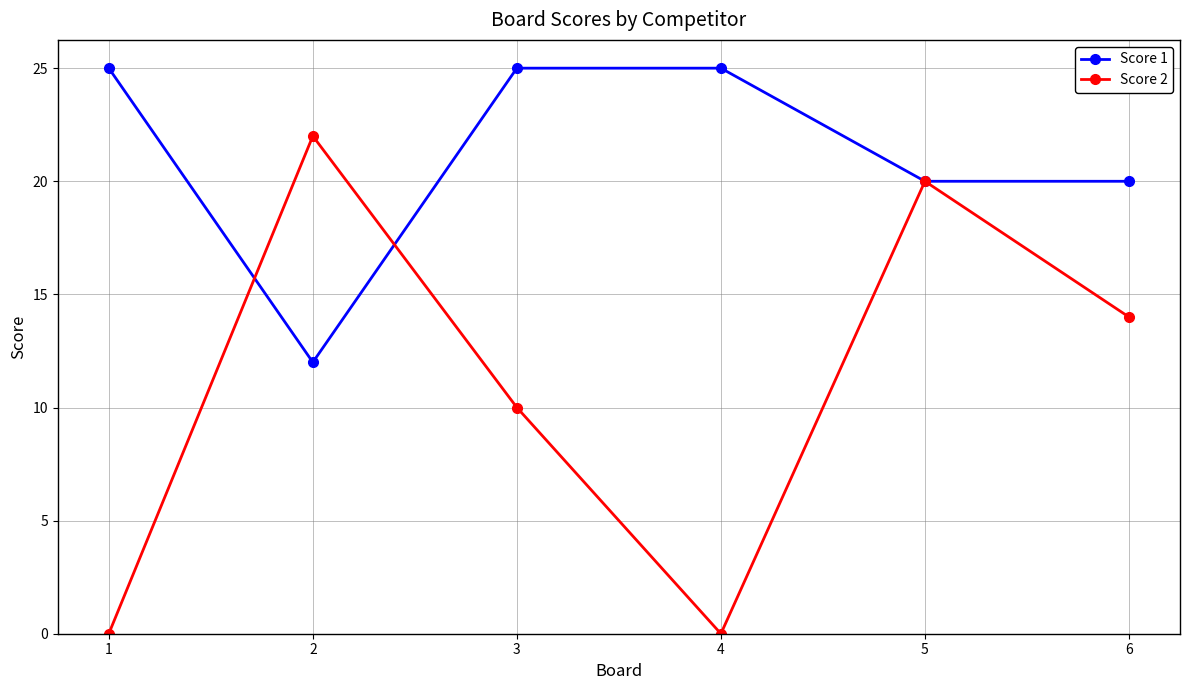

Does the chart display data point markers on the line(s)?

Yes